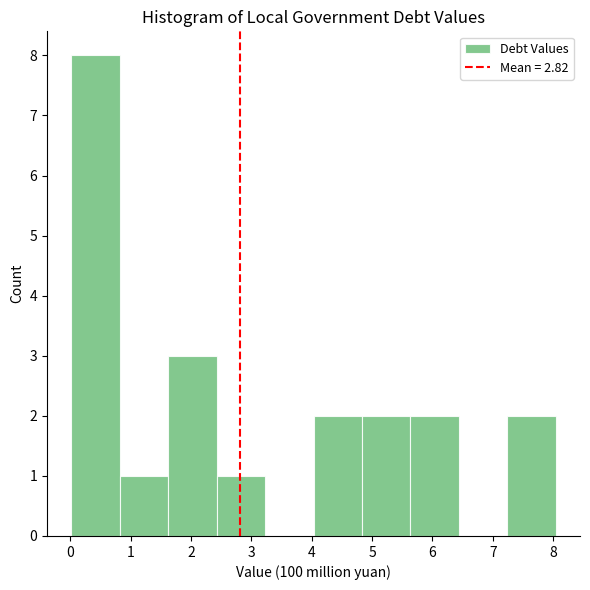

Reading left to right, list every bar in this chart as the range it spans on the x-axis followed by its height. Neither the bar edges nor the heights are printed on the chart, so give them approximately, as read against the axes.

0.0 to 0.8: 8
0.8 to 1.6: 1
1.6 to 2.4: 3
2.4 to 3.2: 1
3.2 to 4.0: 0
4.0 to 4.8: 2
4.8 to 5.6: 2
5.6 to 6.4: 2
6.4 to 7.2: 0
7.2 to 8.0: 2